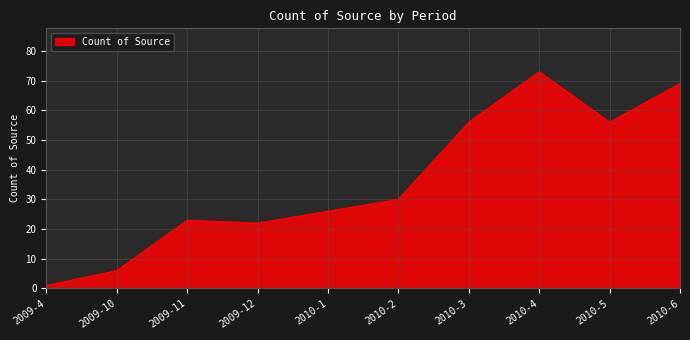

The chart shows a value of 22 at 2009-12. True or false?

True